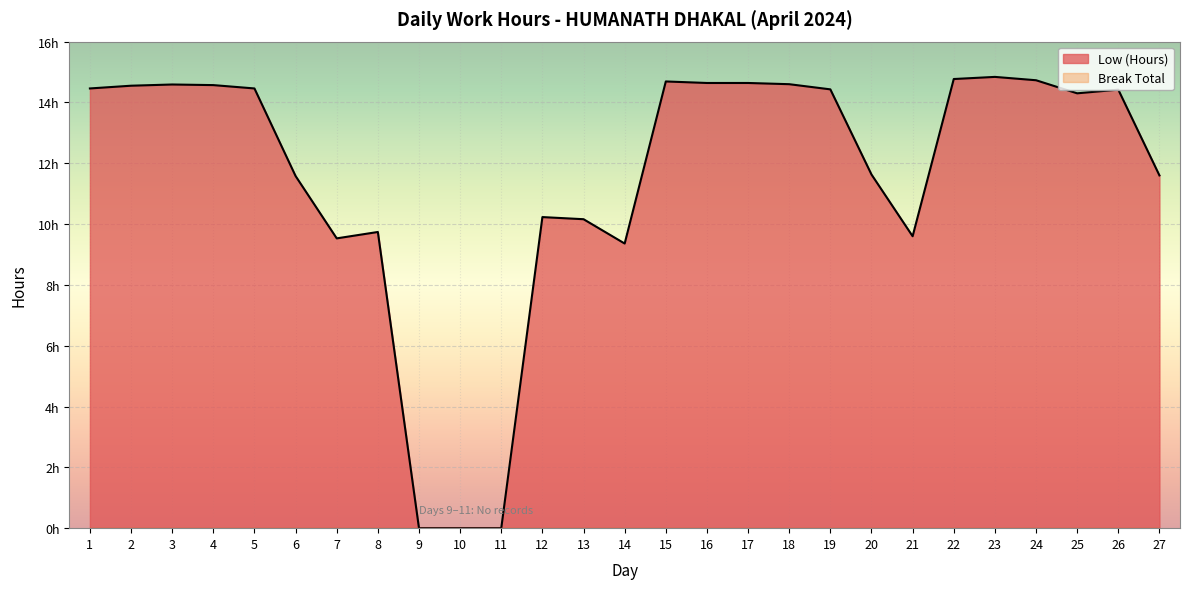

What is the greatest value displayed?

14.8